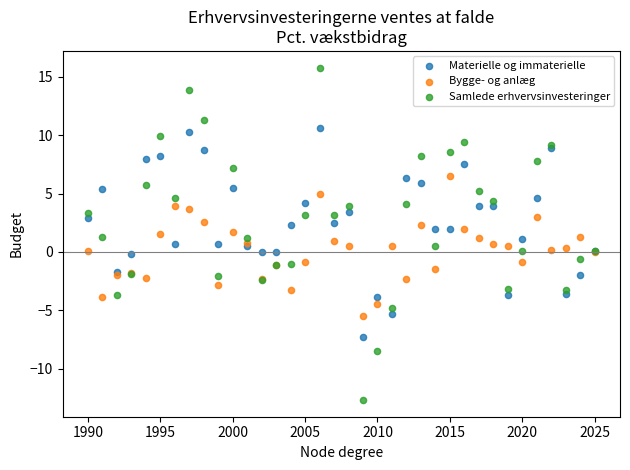

Which series reaches the minimum Y coordinate?

Samlede erhvervsinvesteringer